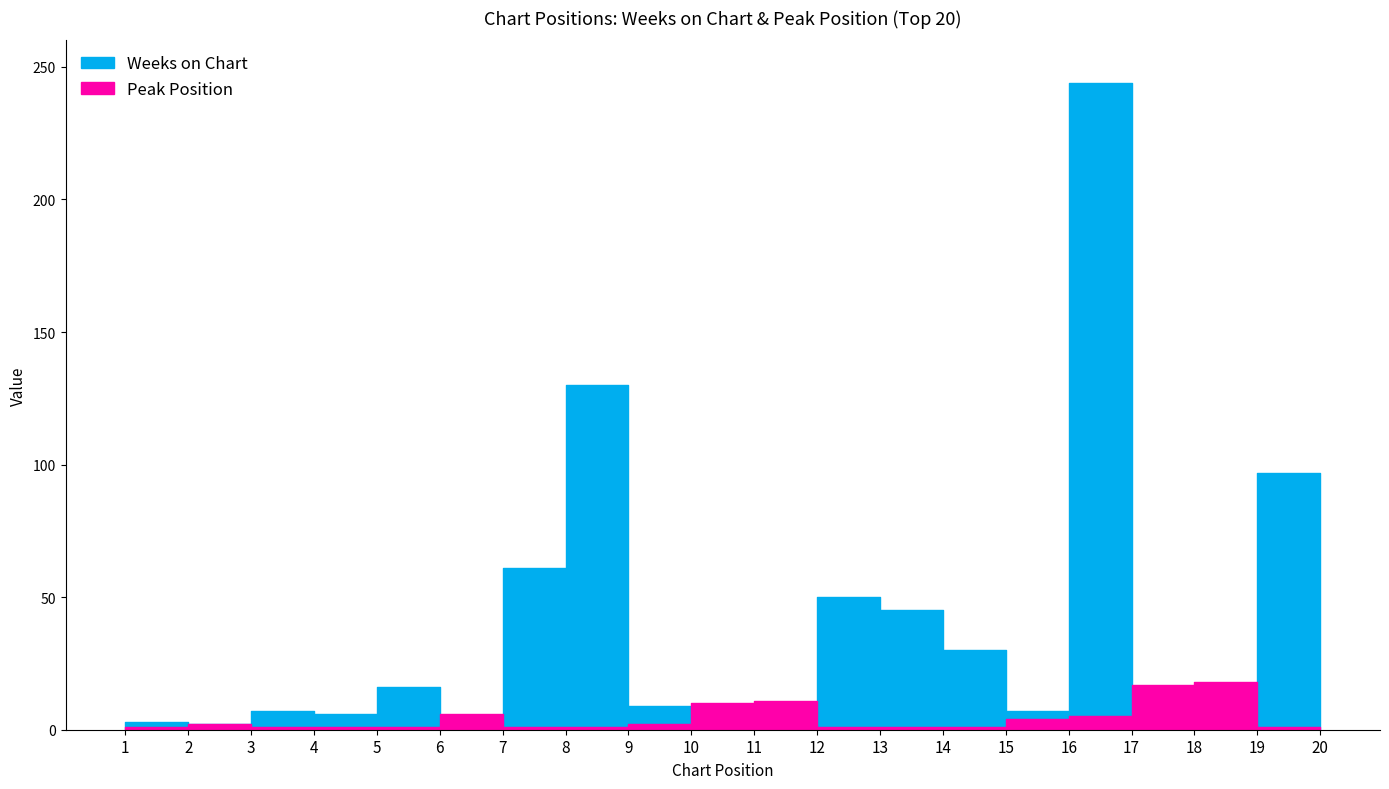

Rank the series by their average value, from highest to lowest.

Weeks on Chart, Peak Position